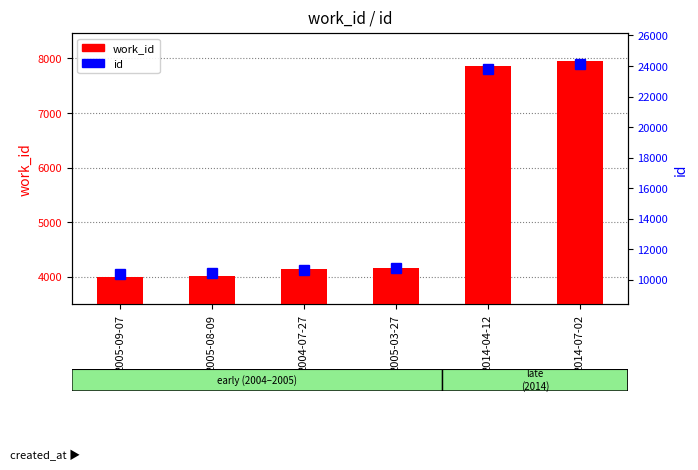

What are all the series names shown in the legend?

work_id, id